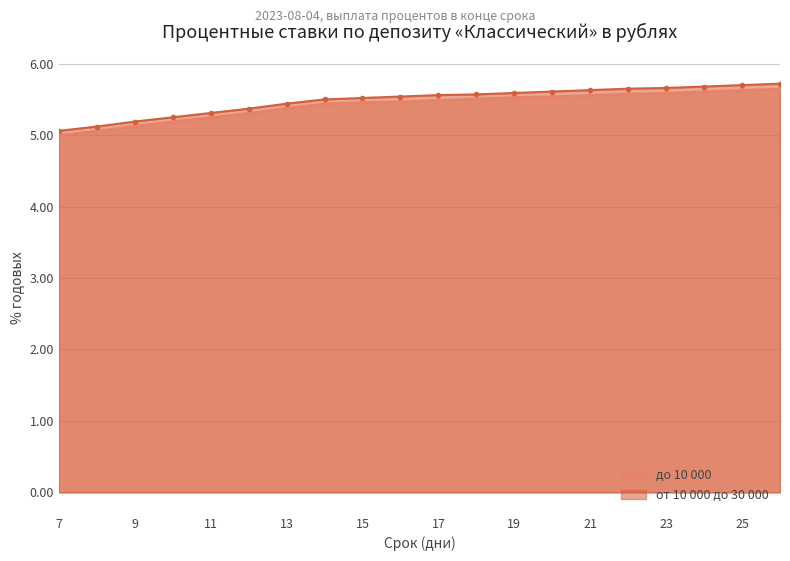

The от 10 000 до 30 000 series shows 7.3 at 16. True or false?

False